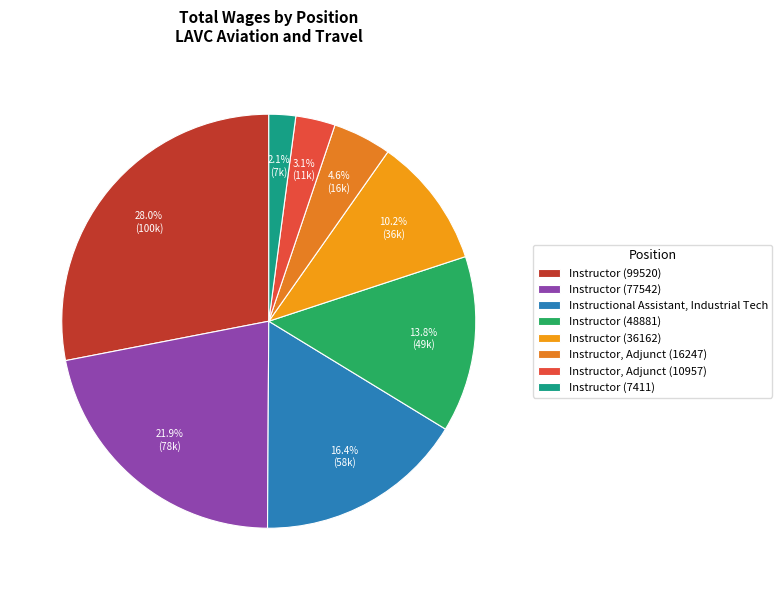

Do Instructor, Adjunct (10957) and Instructor (99520) together represent more than half of the pie?

No